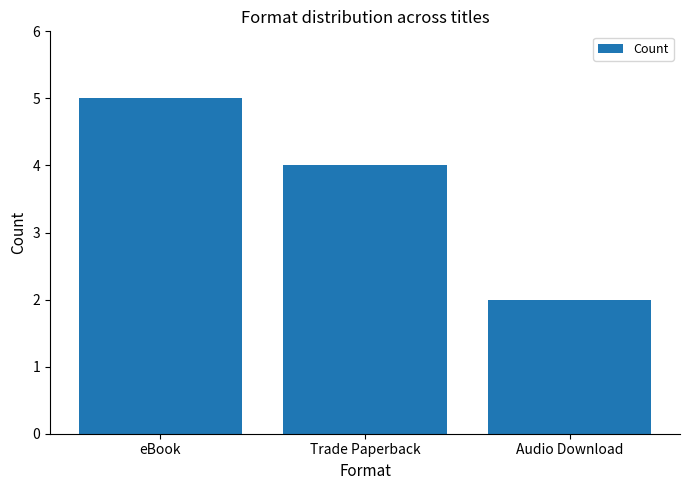

Reading left to right, transcribe all the data shown in this chart.

5	4	2